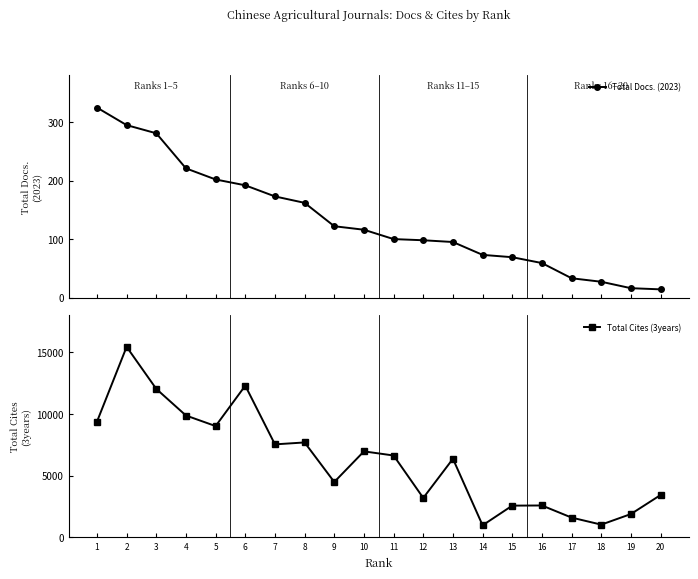

Which label corresponds to the smallest value in the chart?

20